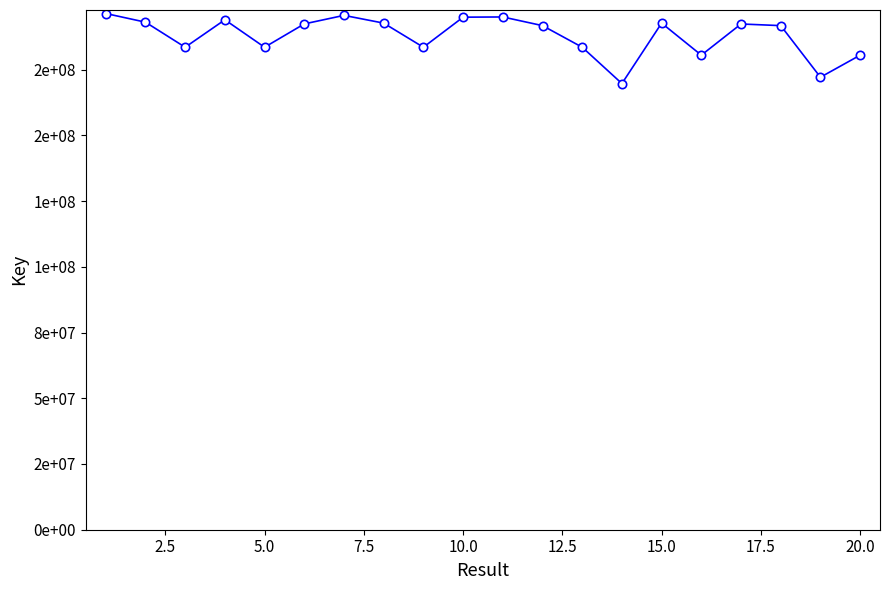

Is this an area chart (filled region under the line)?

No